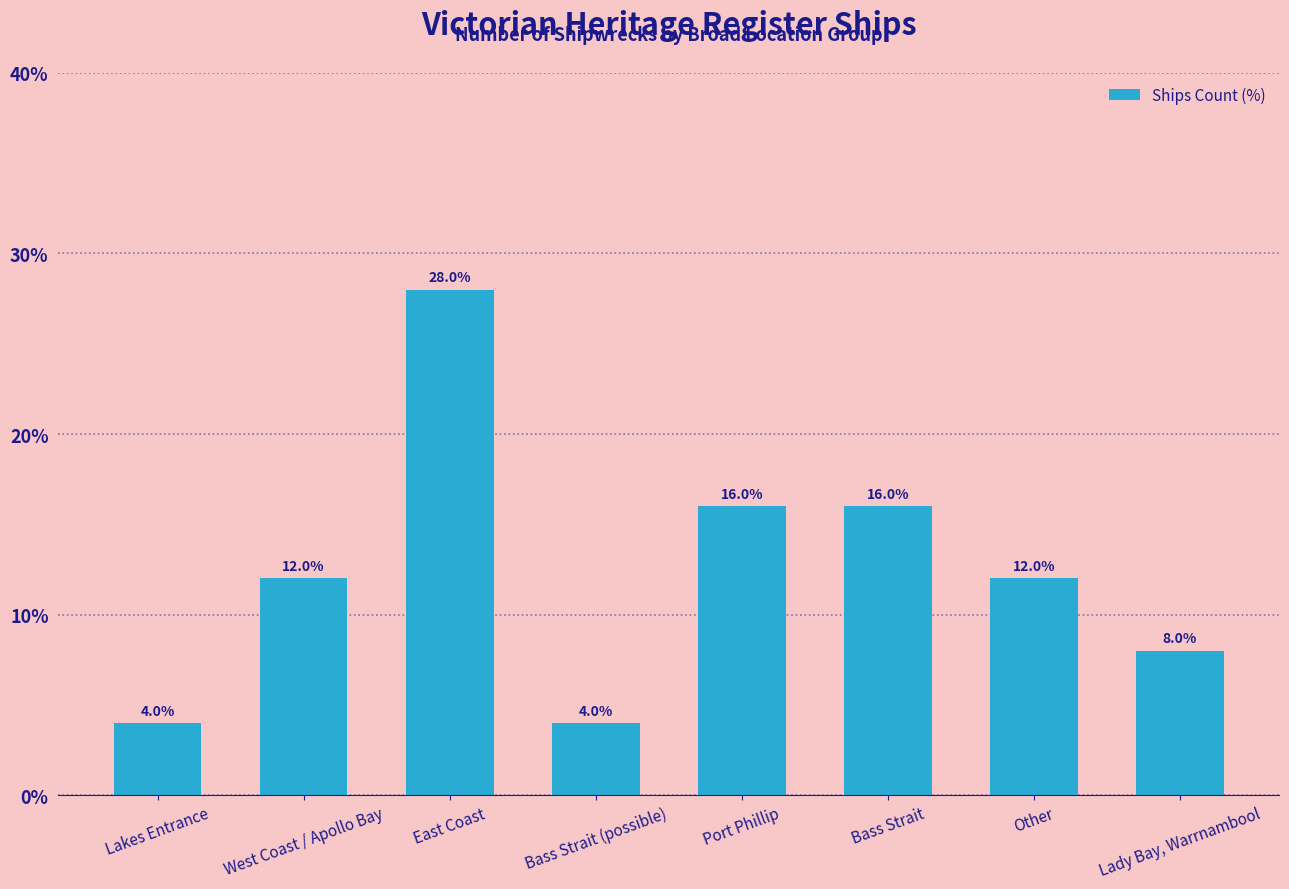

What is the greatest value displayed?

28.0